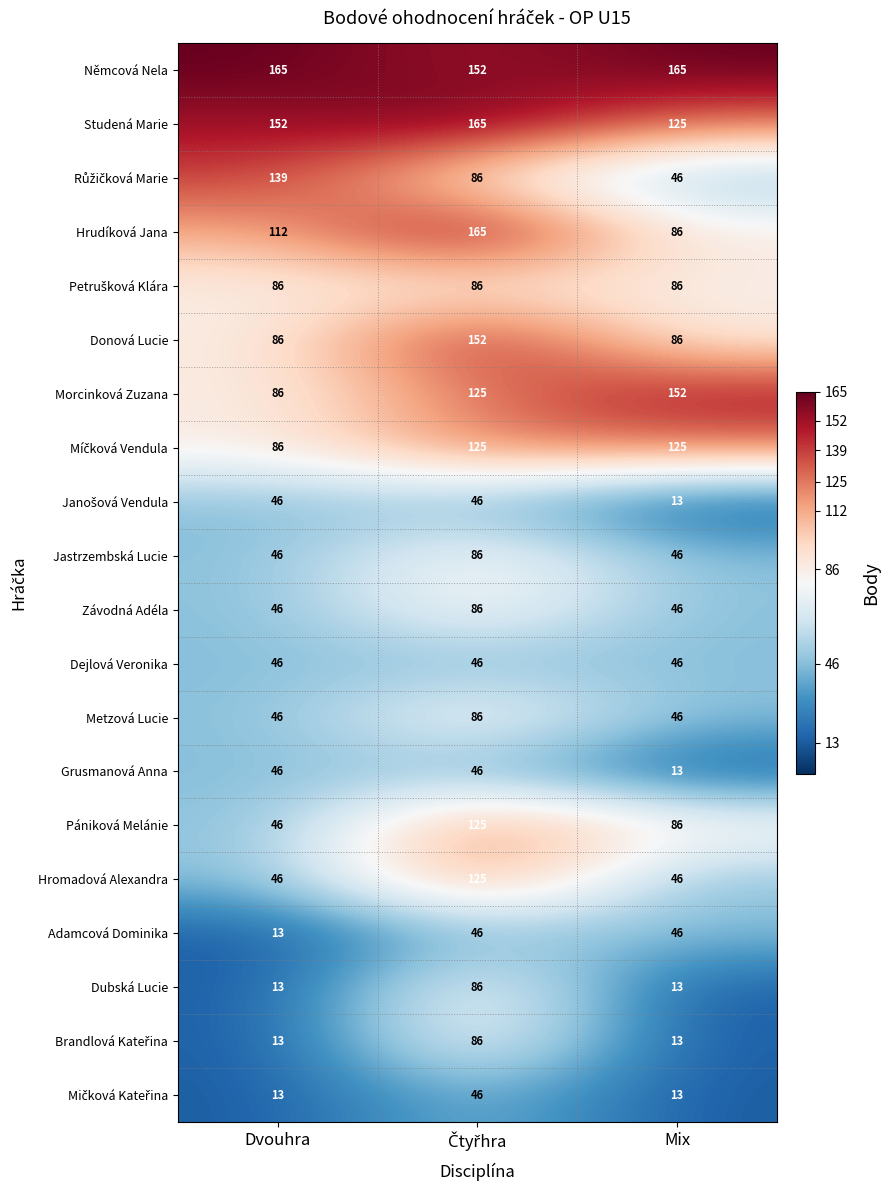

What is the total value across all series at Mix?

1298